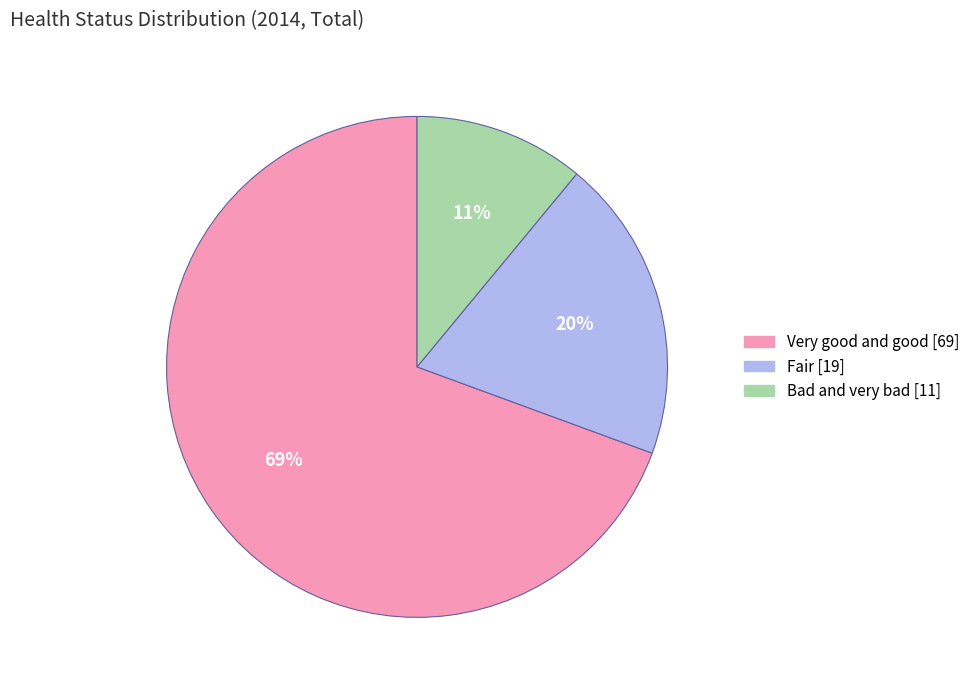

Count the number of slices in the pie.

3